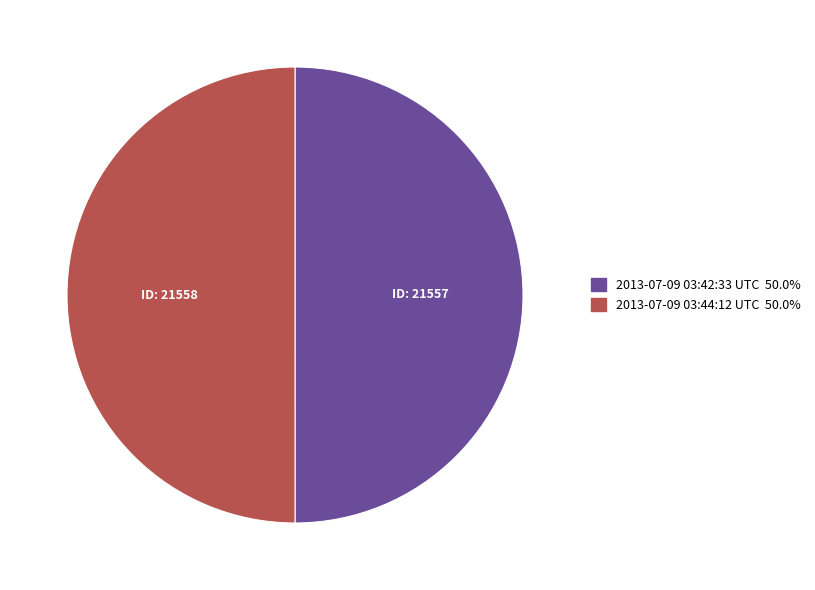

Count the number of slices in the pie.

2